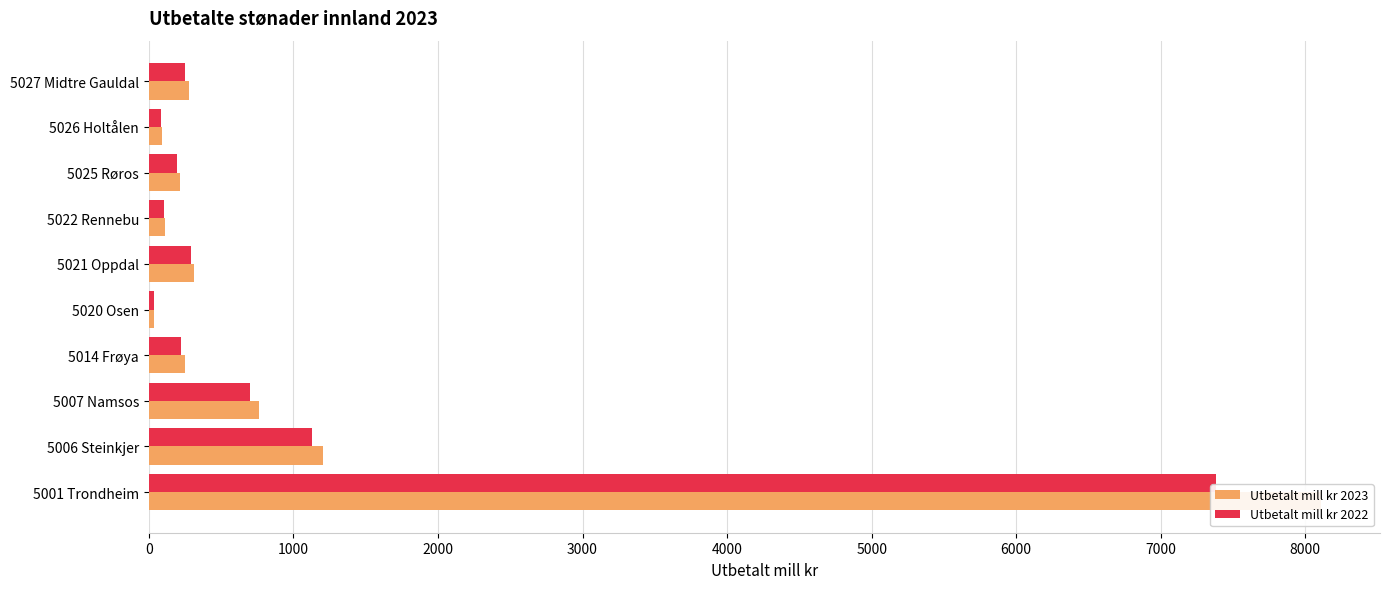

How many values in the Utbetalt mill kr 2023 series exceed 279?

5